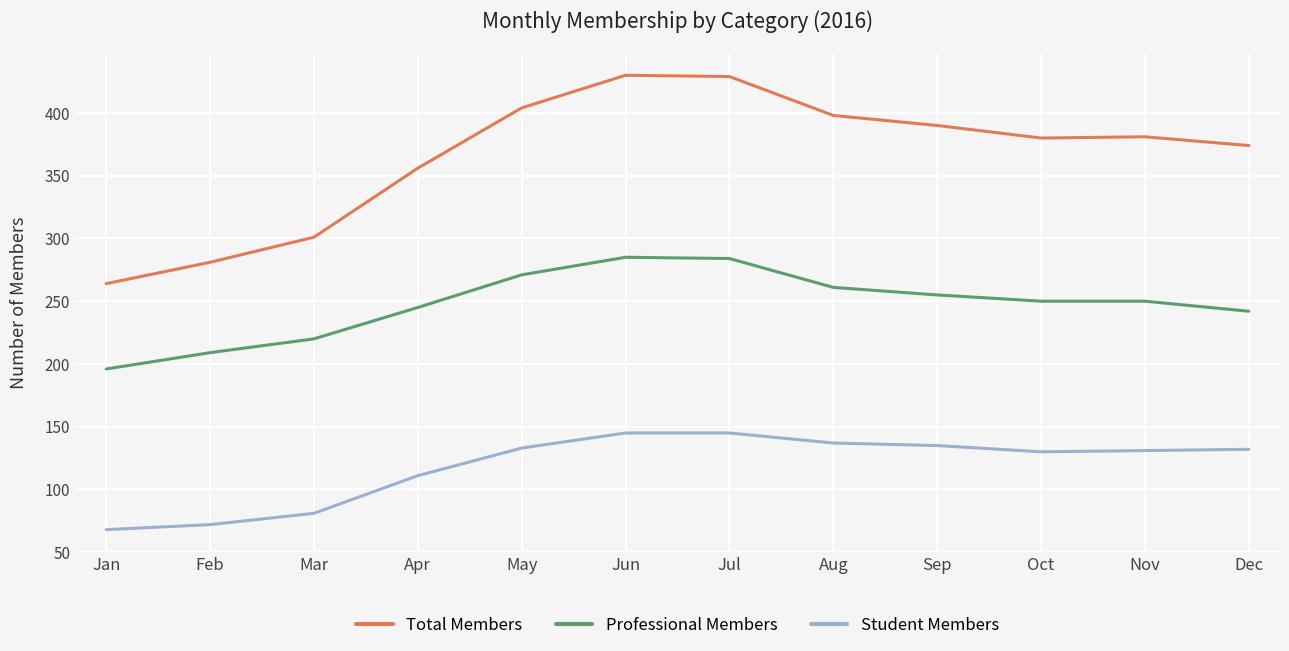

The value of Professional Members at Nov is 429. True or false?

False